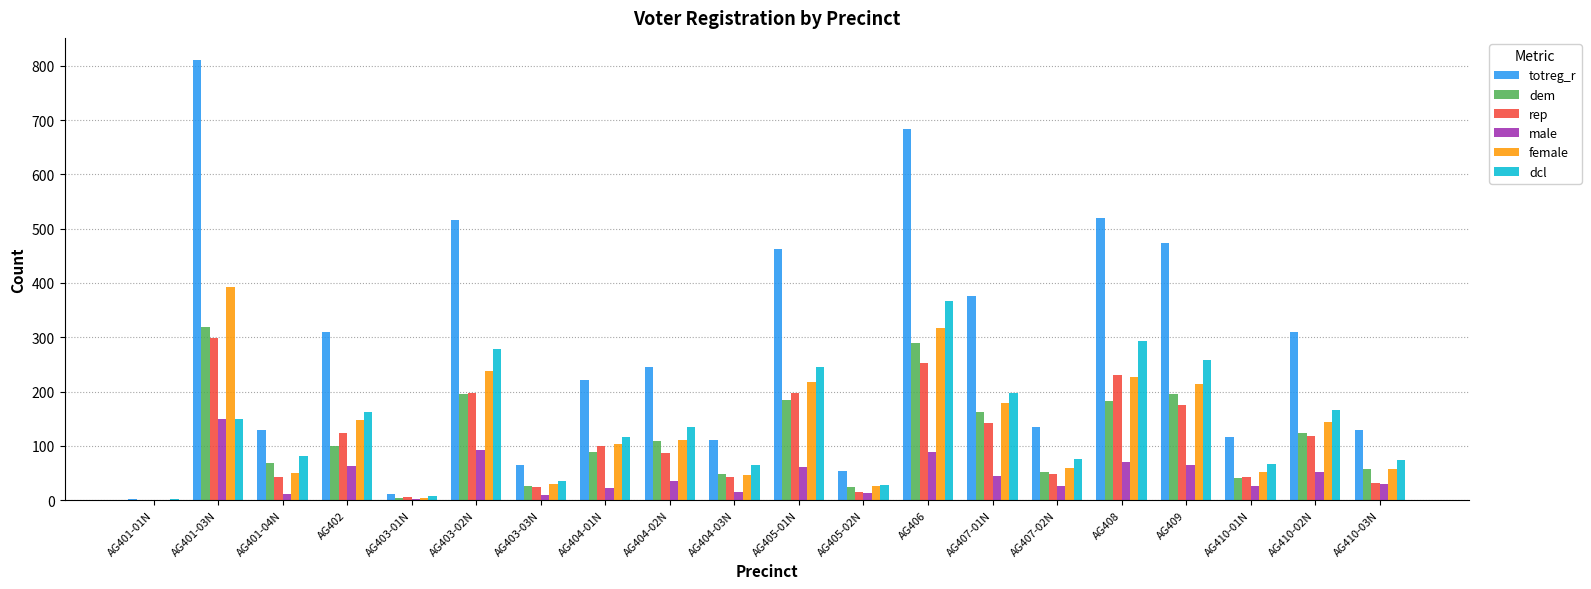

True or false: dcl has a value of 198 at AG407-01N.

True